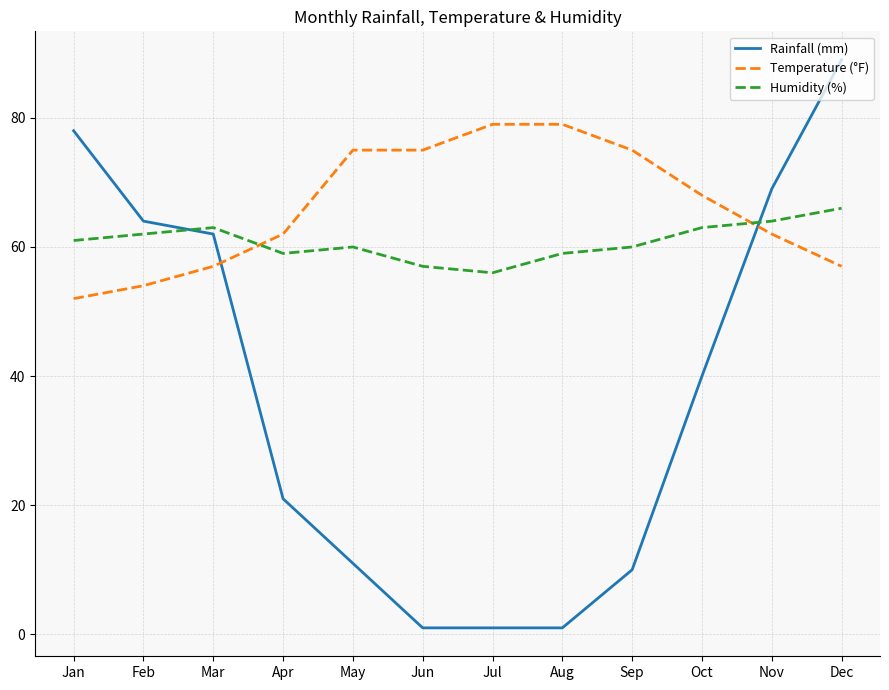

After their last crossing, which series has the higher values: Humidity (%) or Rainfall (mm)?

Rainfall (mm)